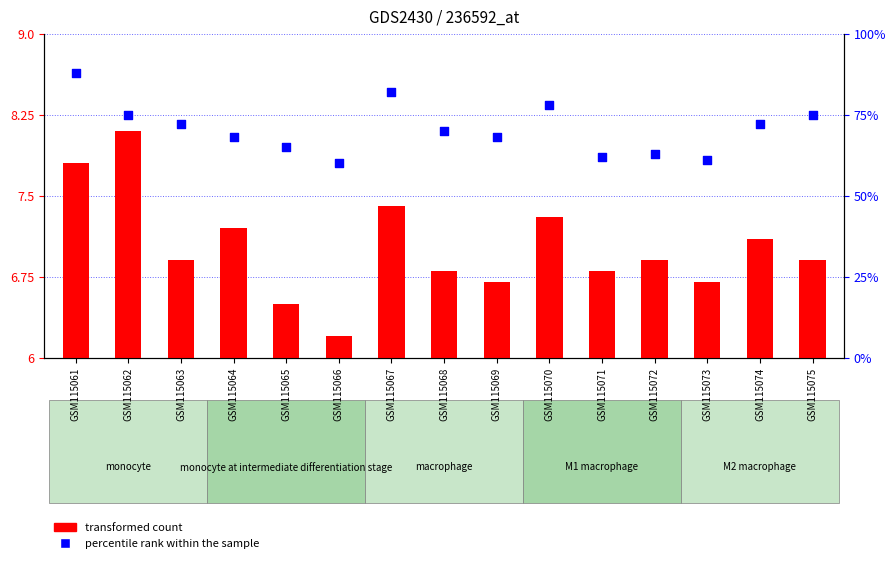

Which series reaches the maximum Y coordinate?

percentile rank within the sample